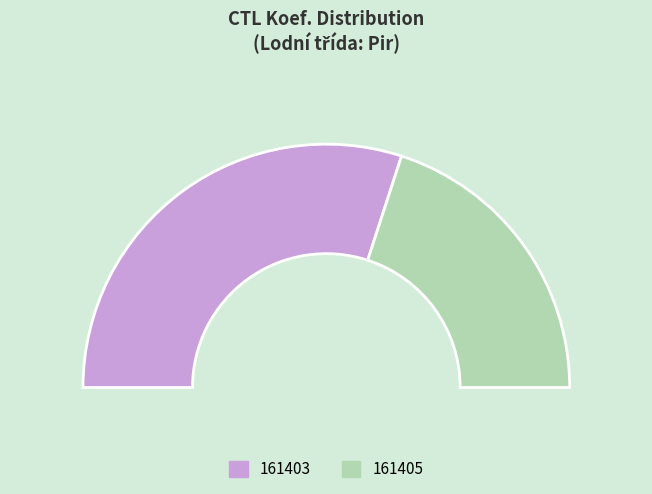

Between 161403 and 161405, which is larger?

161403